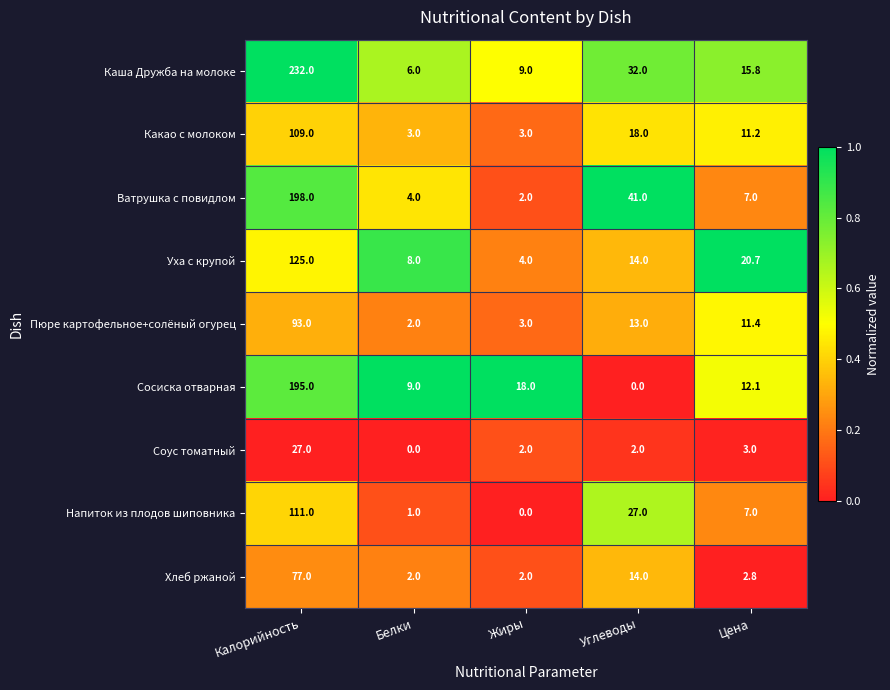

At Калорийность, list the series in order from smallest to largest.

Соус томатный, Хлеб ржаной, Пюре картофельное+солёный огурец, Какао с молоком, Напиток из плодов шиповника, Уха с крупой, Сосиска отварная, Ватрушка с повидлом, Каша Дружба на молоке